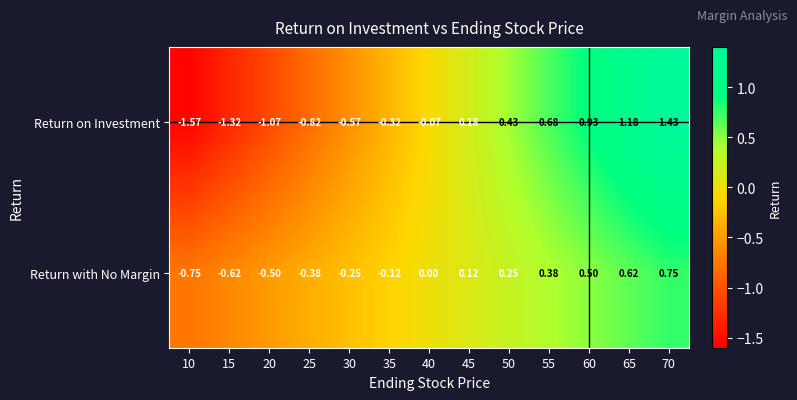

At which category is the sum across all series the highest?

70